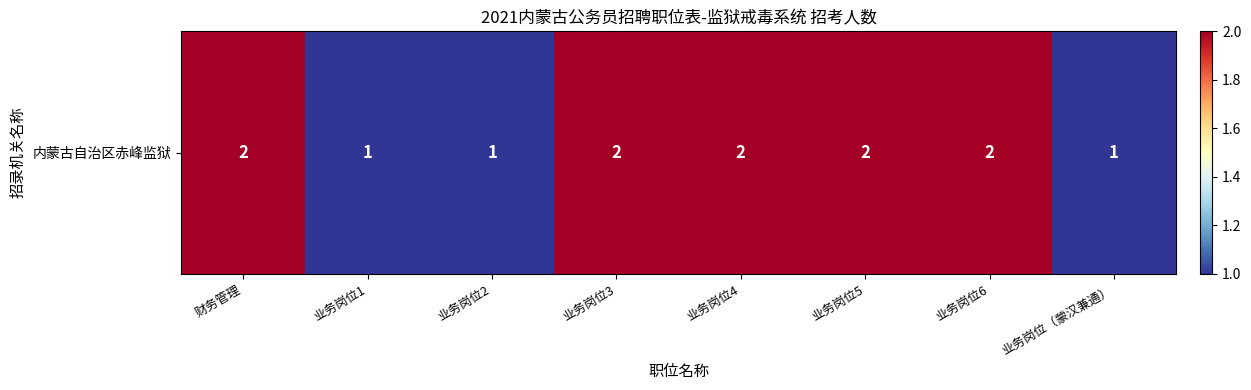

Count the values in the range 1 to 2.

8